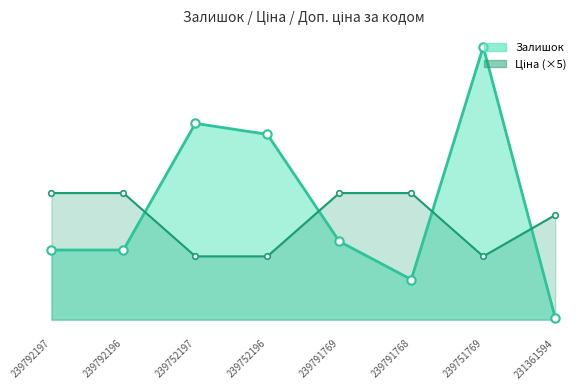

Is it true that Залишок equals 2.0 at 231361594?

False